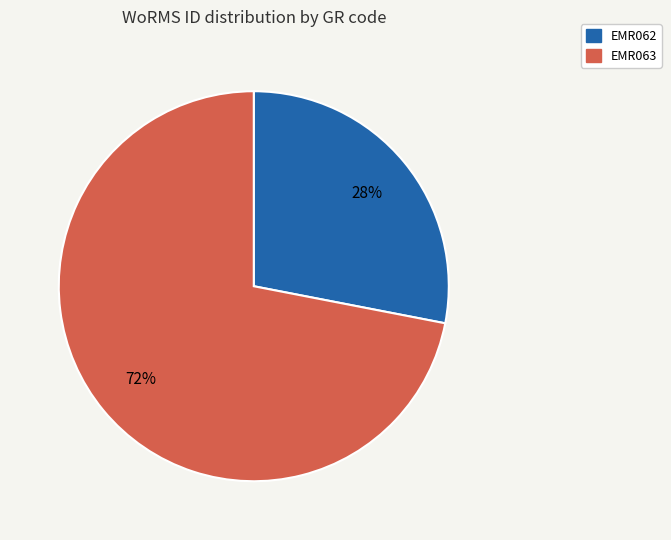

True or false: EMR063 accounts for 85% of the total.

False